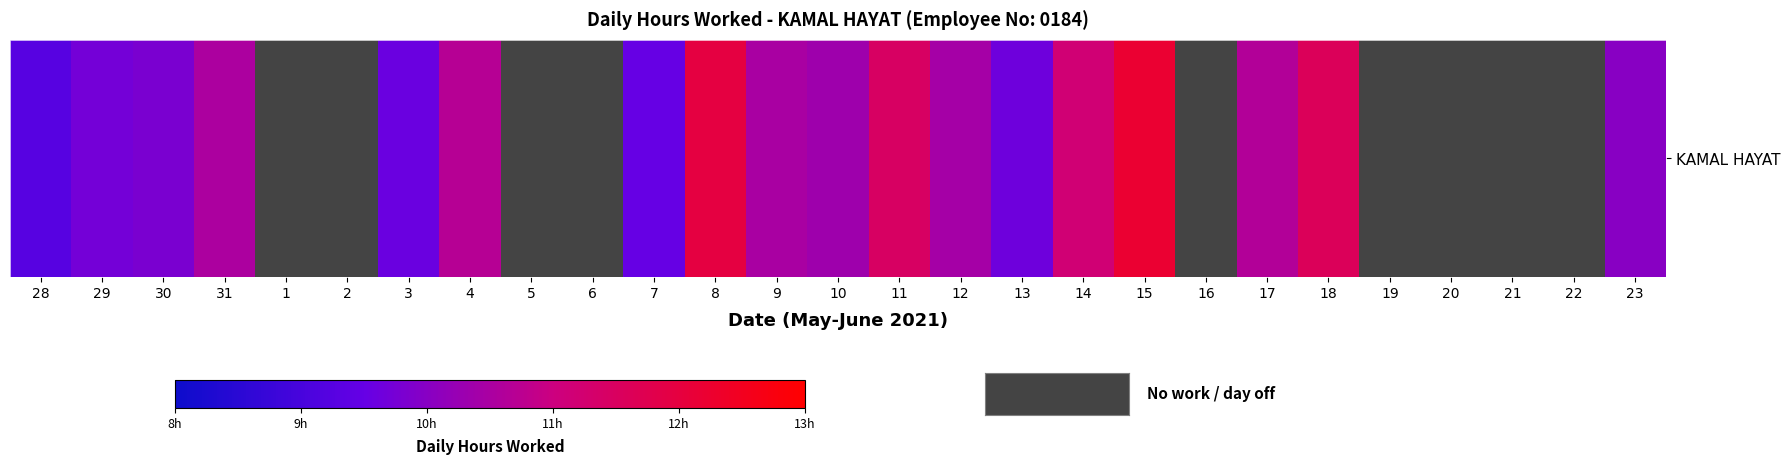

What is the change in value from 3 to 11?

+1.9